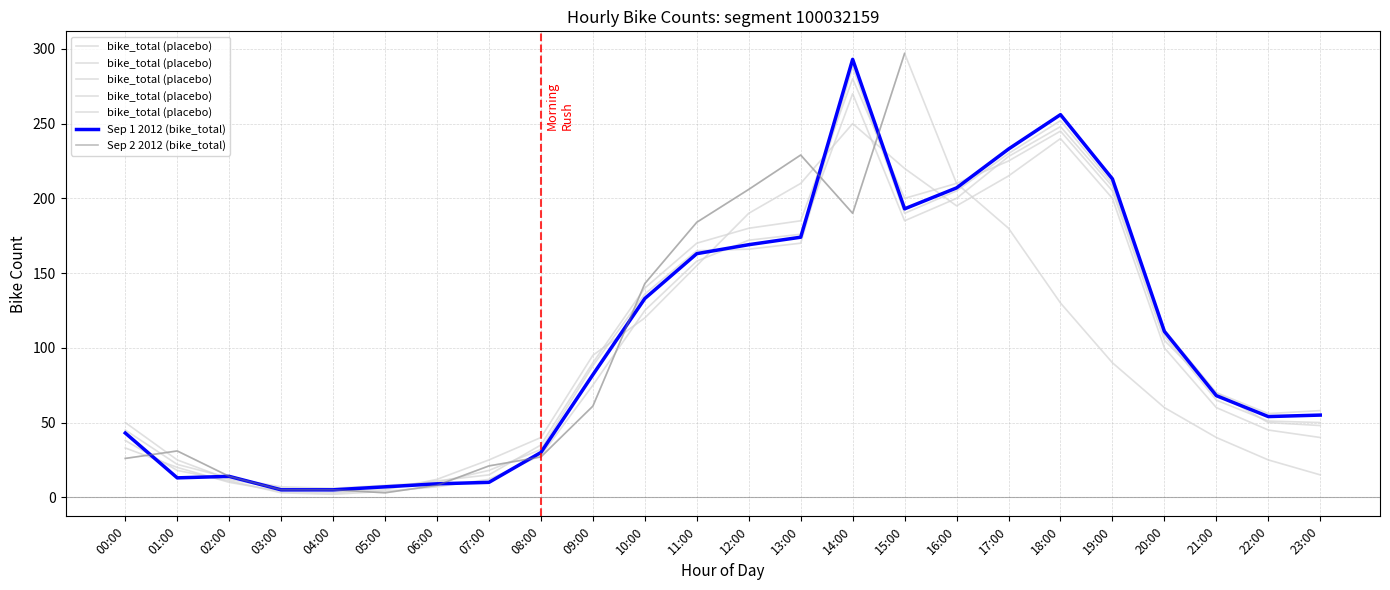

Between which two adjacent categories do Sep 2 2012 (bike_total) and bike_total (placebo) first intersect?

00:00 and 01:00